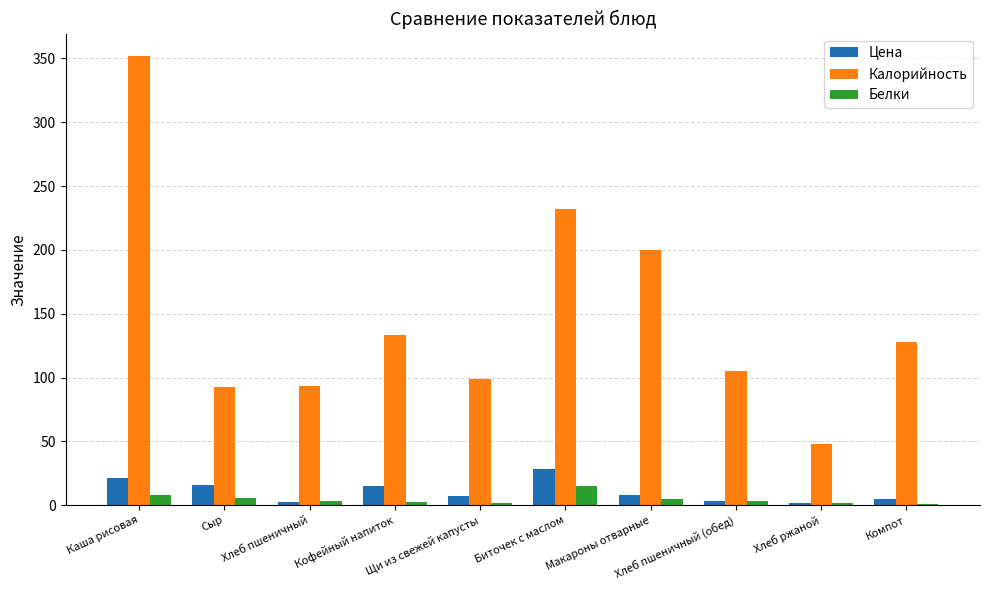

Are the bars horizontal?

No